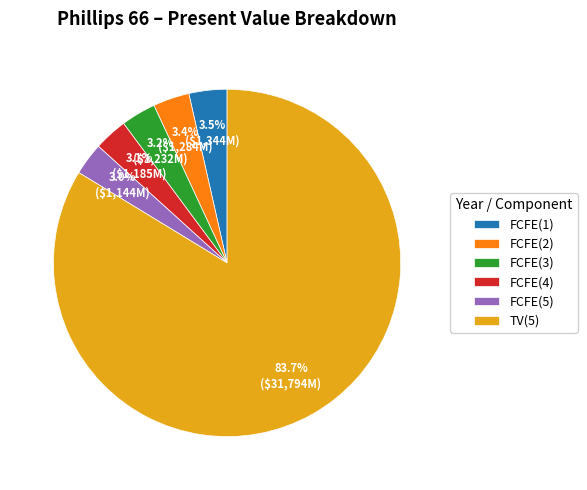

To the nearest percent, what is the combined percentage of FCFE(5) and FCFE(2)?

6%